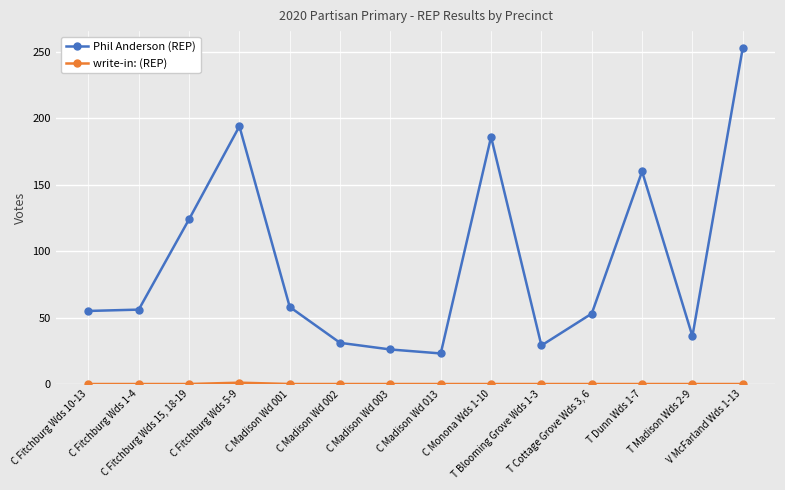

The value of Phil Anderson (REP) at T Cottage Grove Wds 3, 6 is 53. True or false?

True